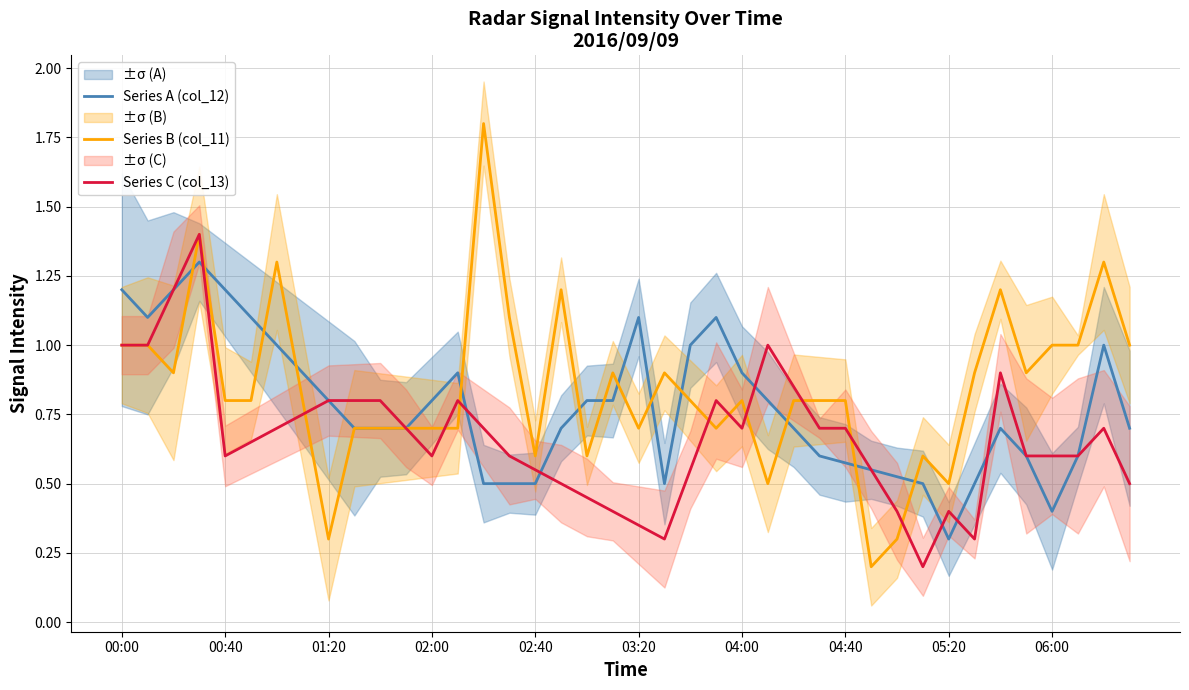

Where is Series A (col_12) nearest to the value 0?

05:20